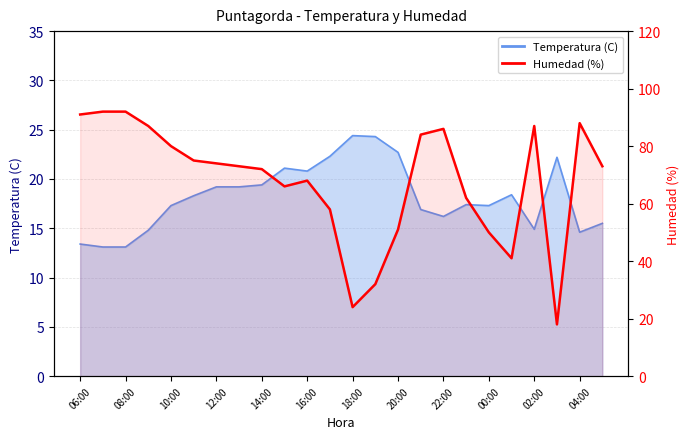

What is the difference between the maximum and minimum values?

74